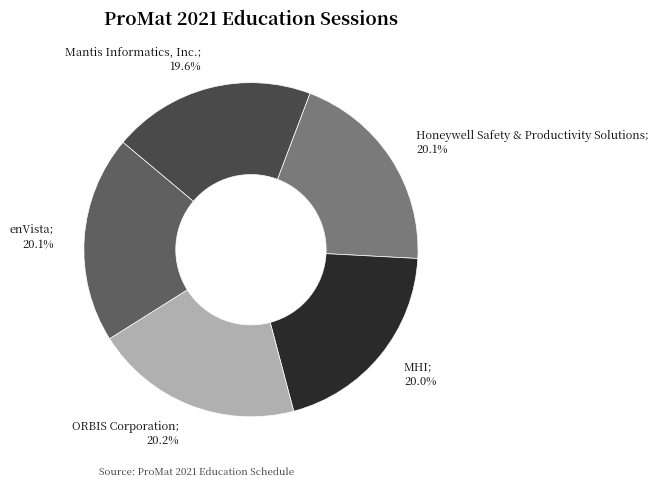

Which has a higher value, Mantis Informatics, Inc.; 19.6% or ORBIS Corporation; 20.2%?

ORBIS Corporation; 20.2%